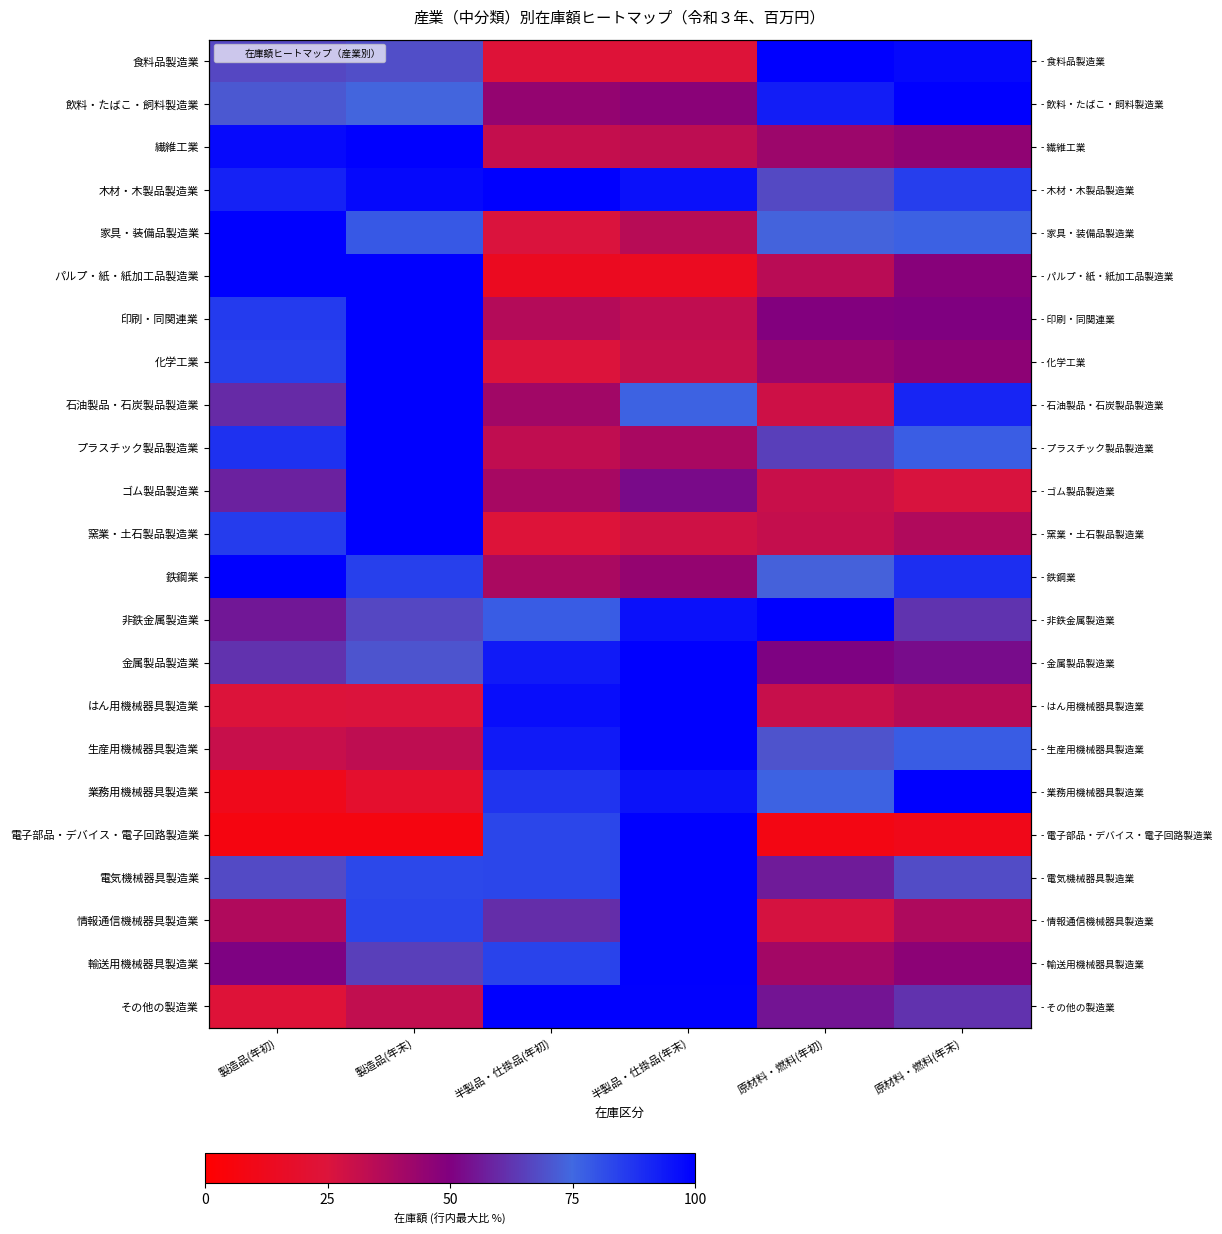

At how many categories does at least one series exceed 9?

6